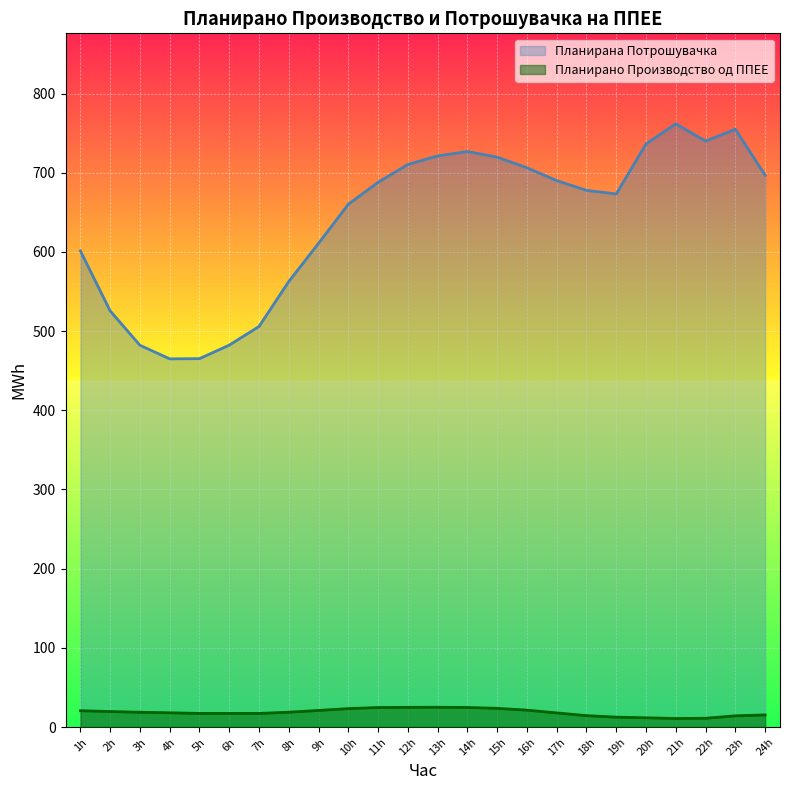

Which series has the largest total across all categories?

Планирана Потрошувачка